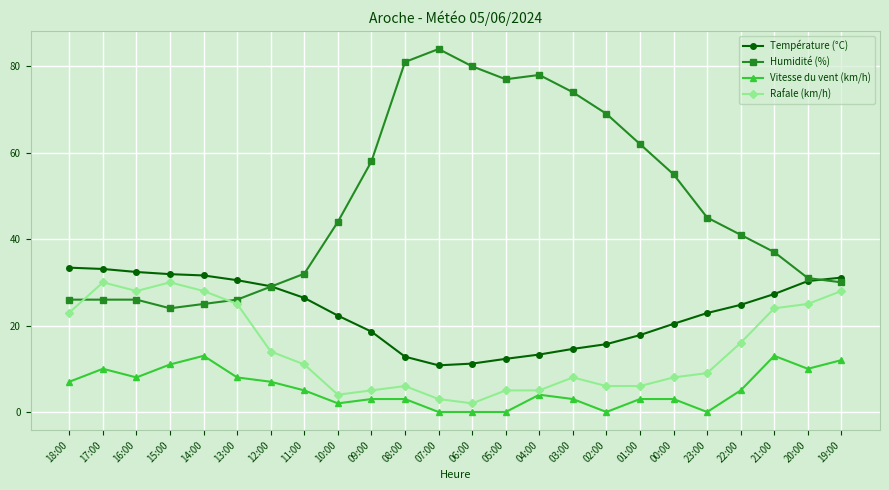

At which label does Humidité (%) reach its peak?

07:00